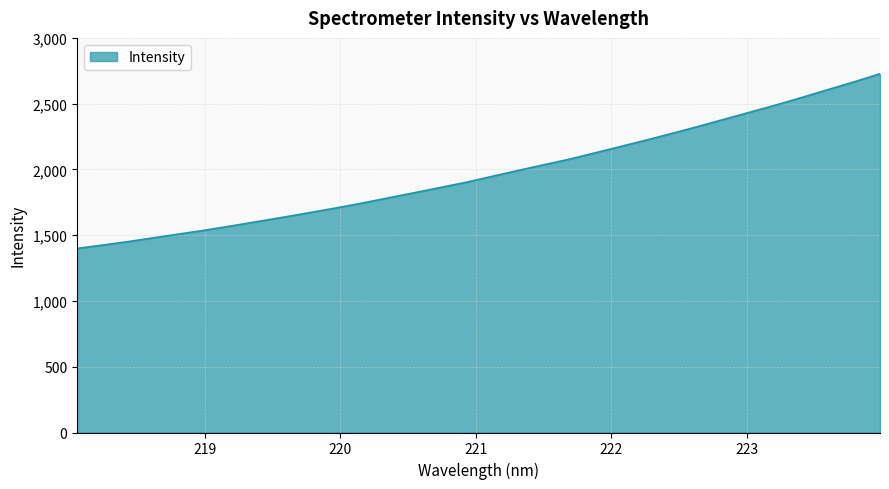

What is the difference between the maximum and minimum values?

1328.0